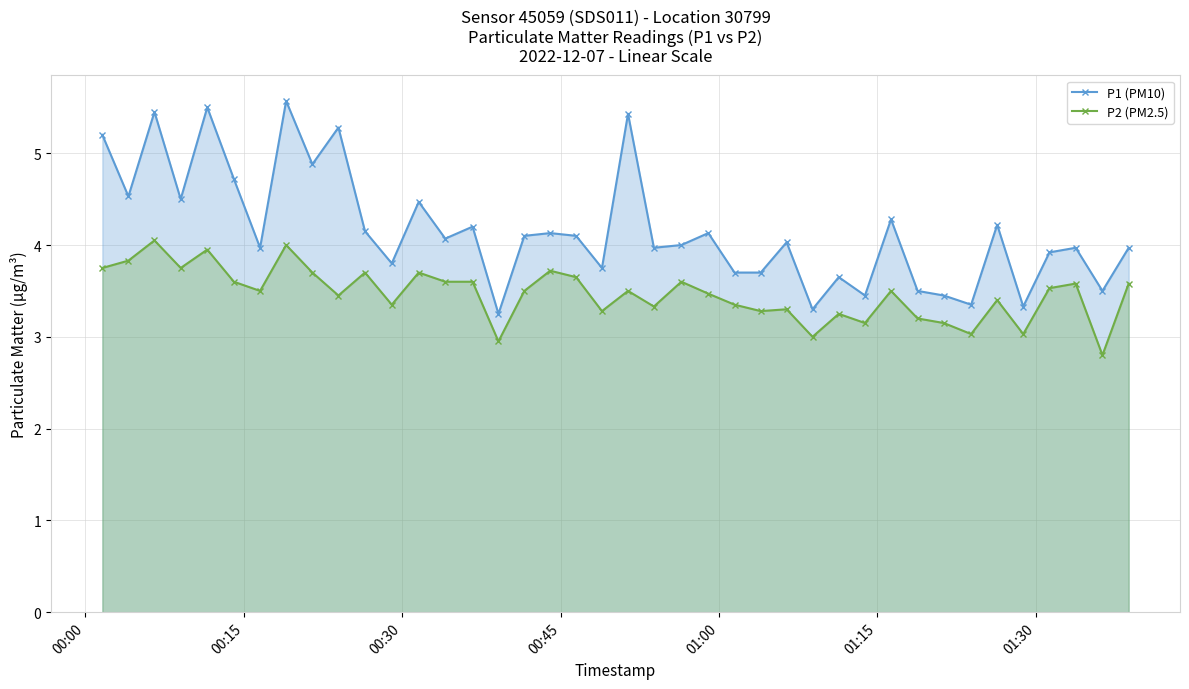

True or false: P2 (PM2.5) and P1 (PM10) cross at least once.

False